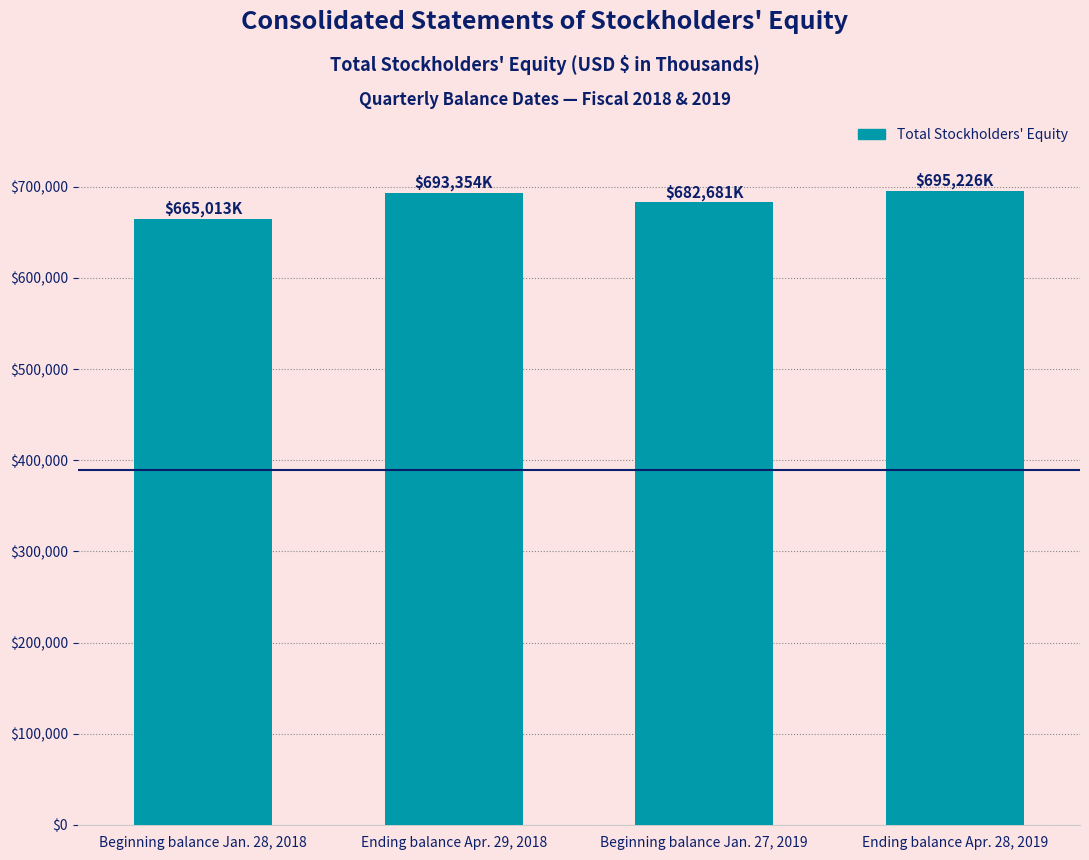

What is the label of the 2nd bar from the right?

Beginning balance Jan. 27, 2019